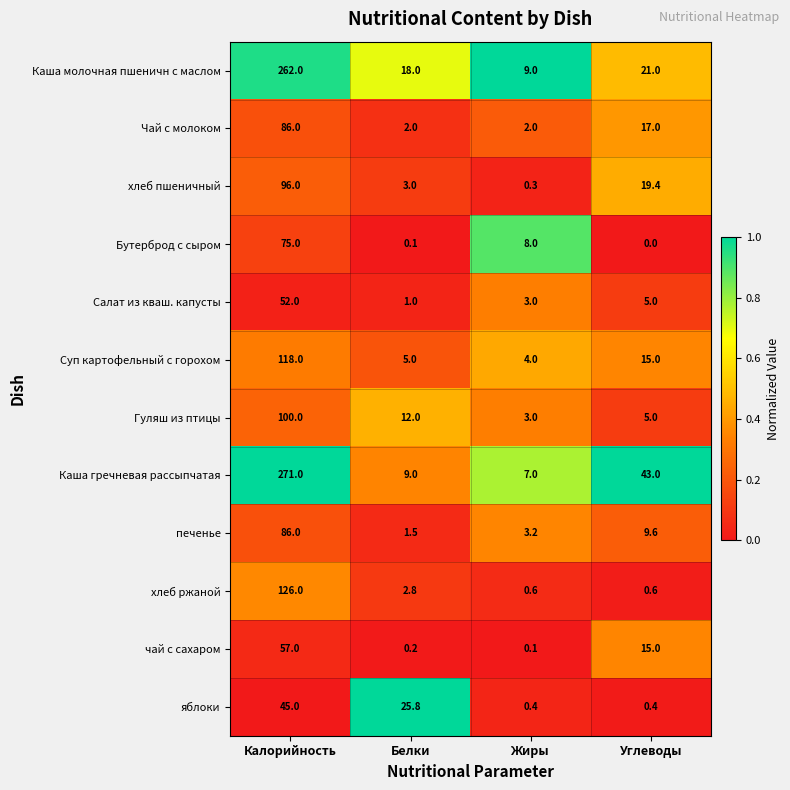

At which category does the chart reach its peak across all series?

Калорийность